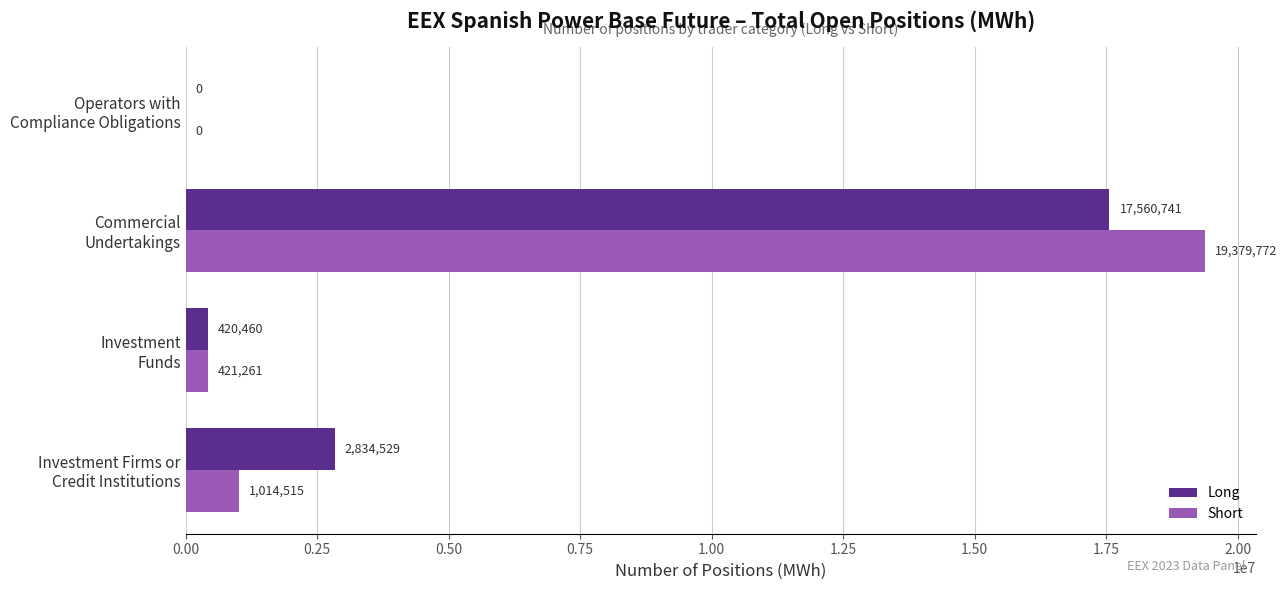

How many values in Long are above zero?

3